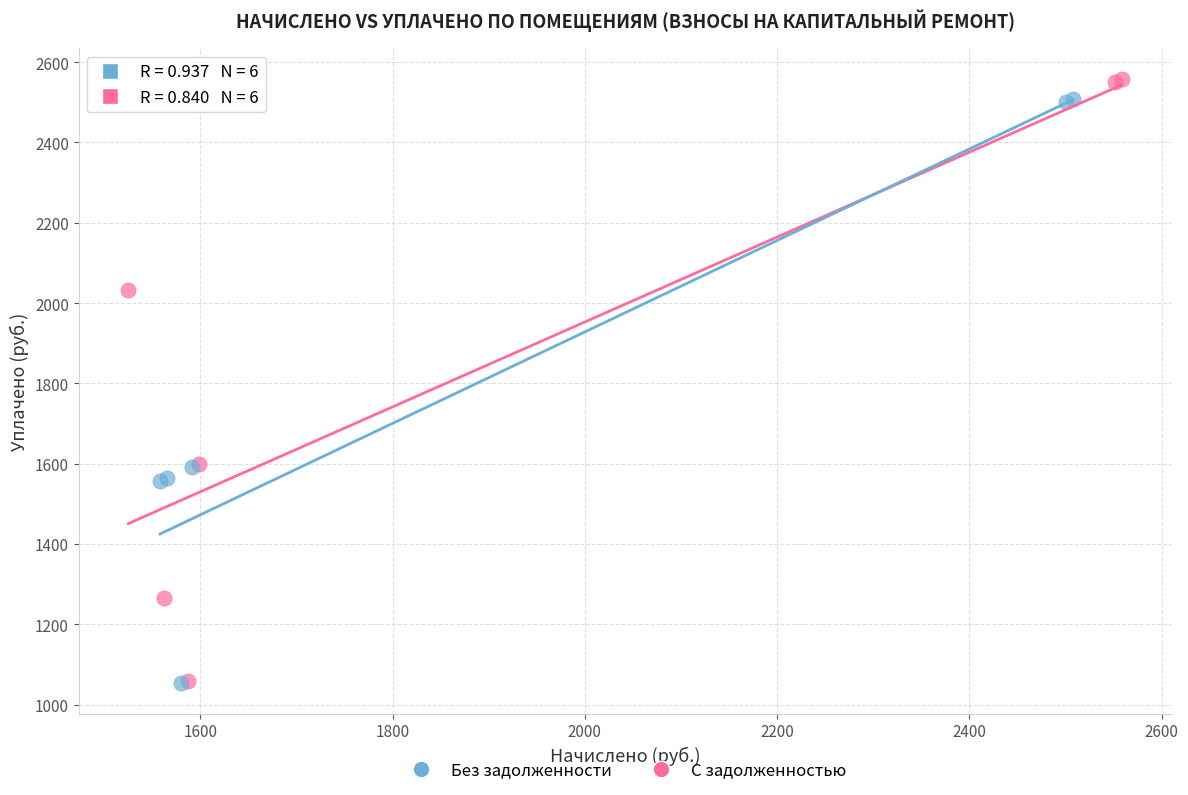

What are all the series names shown in the legend?

Без задолженности, С задолженностью